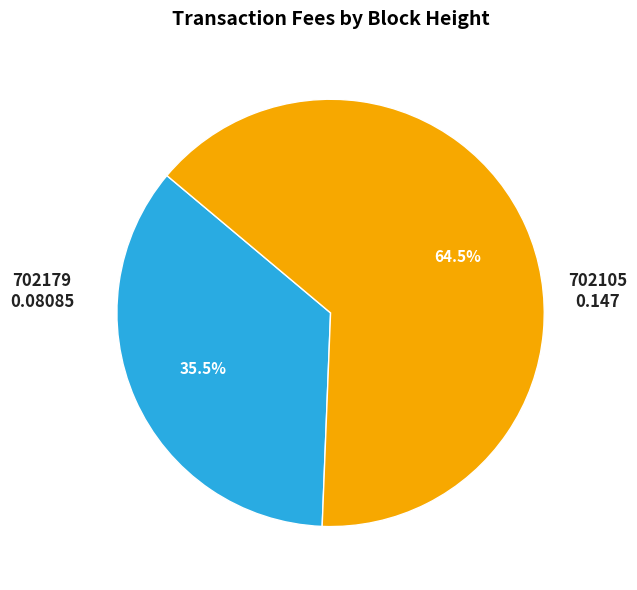

Is 702179 the majority of the pie?

No